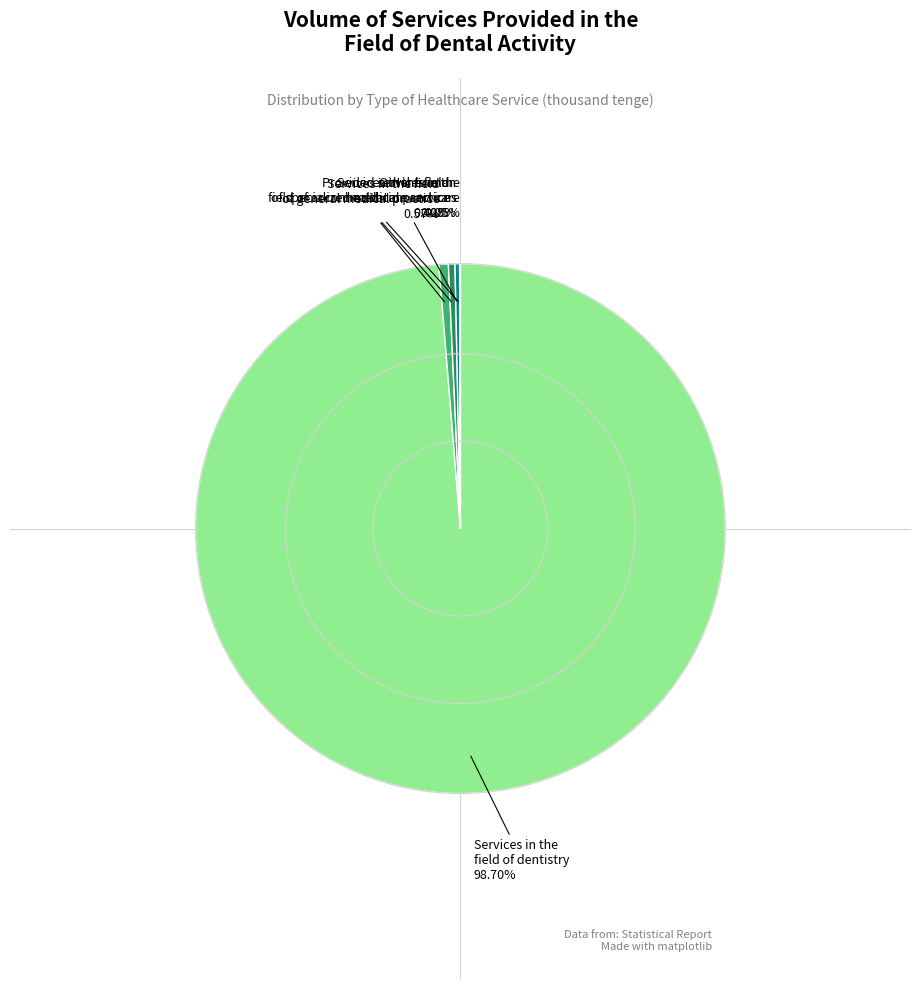

Is there any slice that represents more than half of the pie?

Yes